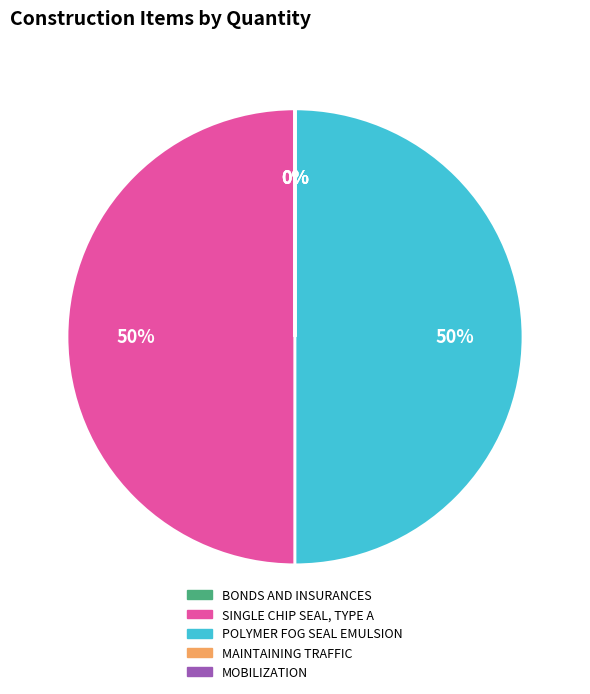

To the nearest percent, what is the average slice percentage?

20%